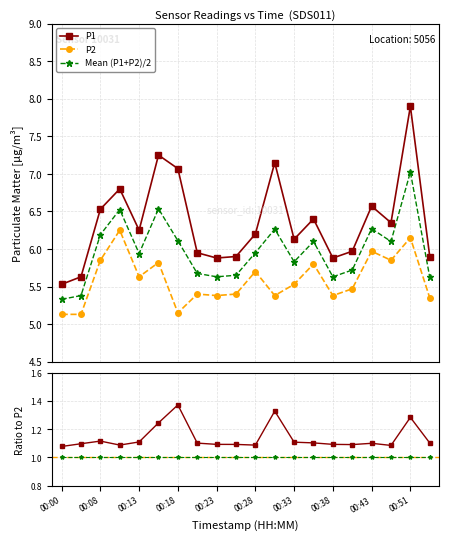

What is the value of the P1 point at the 13th from the left?

6.1